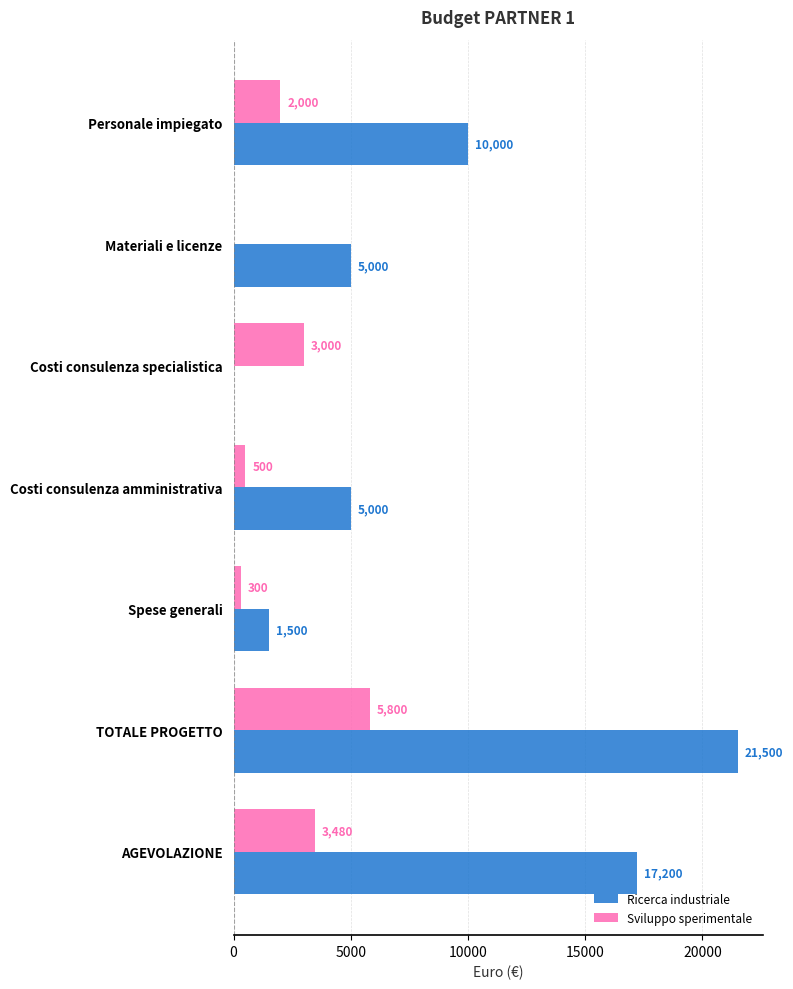

The Sviluppo sperimentale series shows 2000 at Personale impiegato. True or false?

True